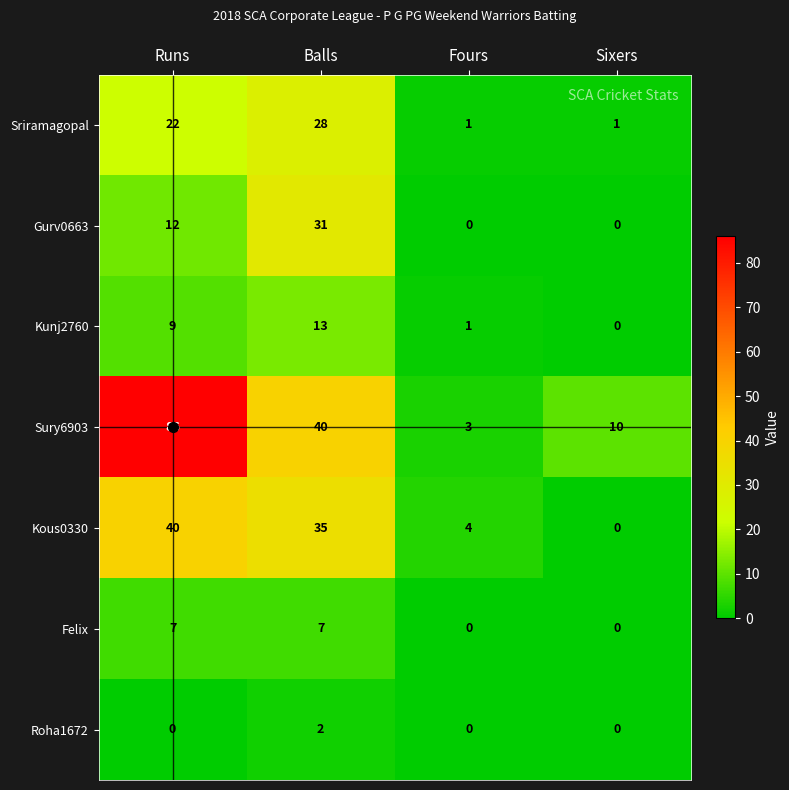

At which label does Kous0330 first exceed 35?

Runs